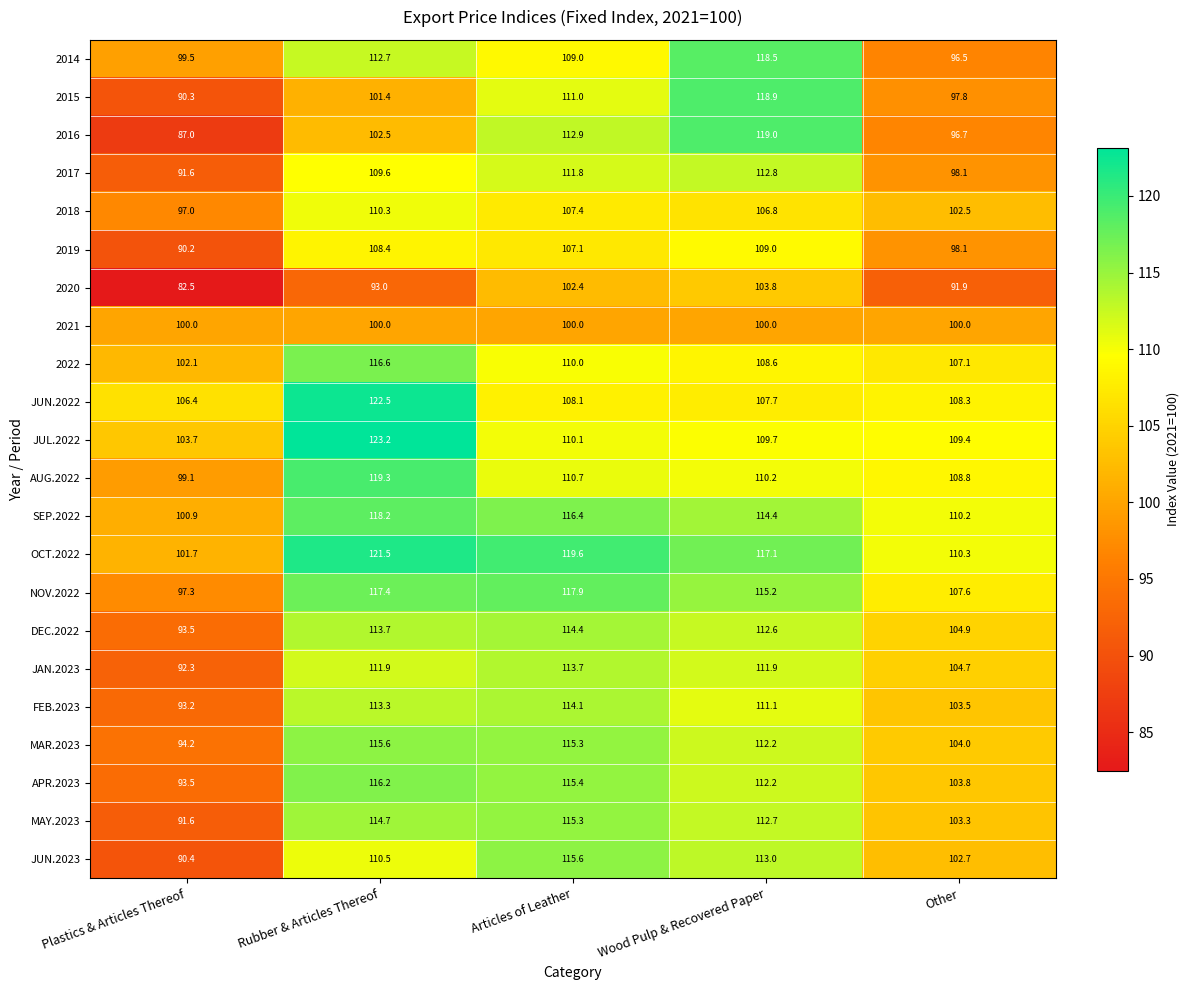

What is the total value across all series at Rubber & Articles Thereof?

2472.5